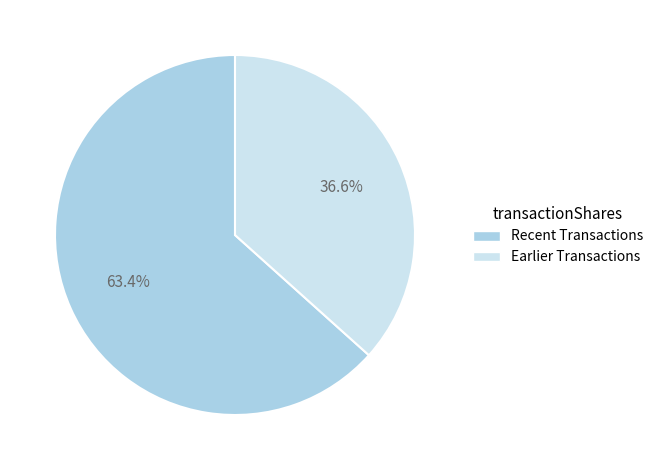

Between Earlier Transactions and Recent Transactions, which is larger?

Recent Transactions